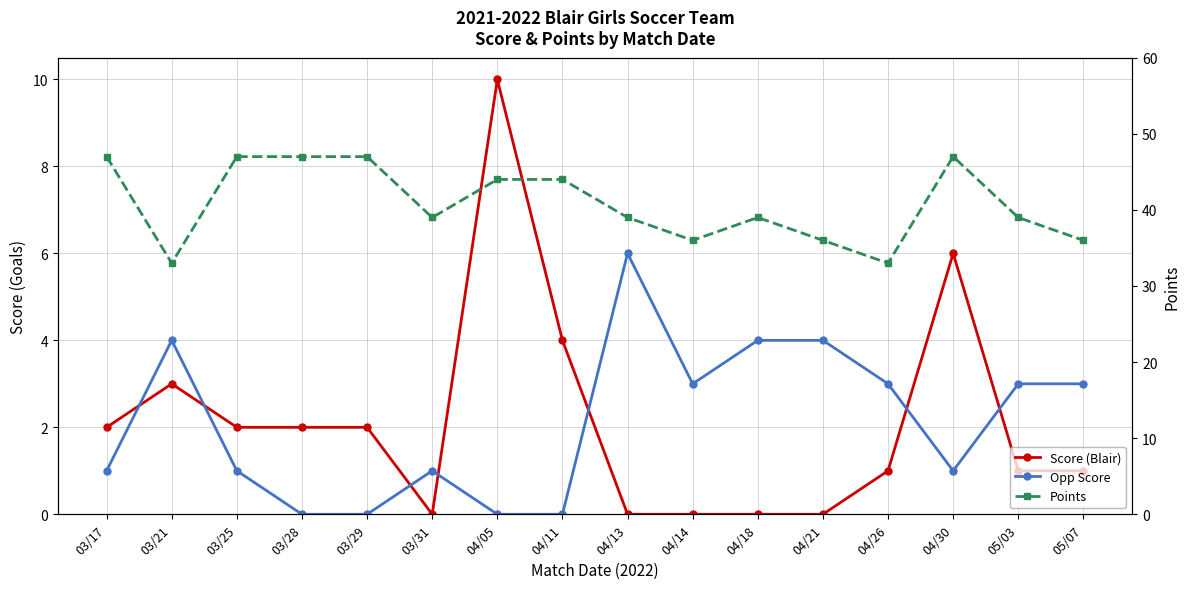

Does the chart display data point markers on the line(s)?

Yes